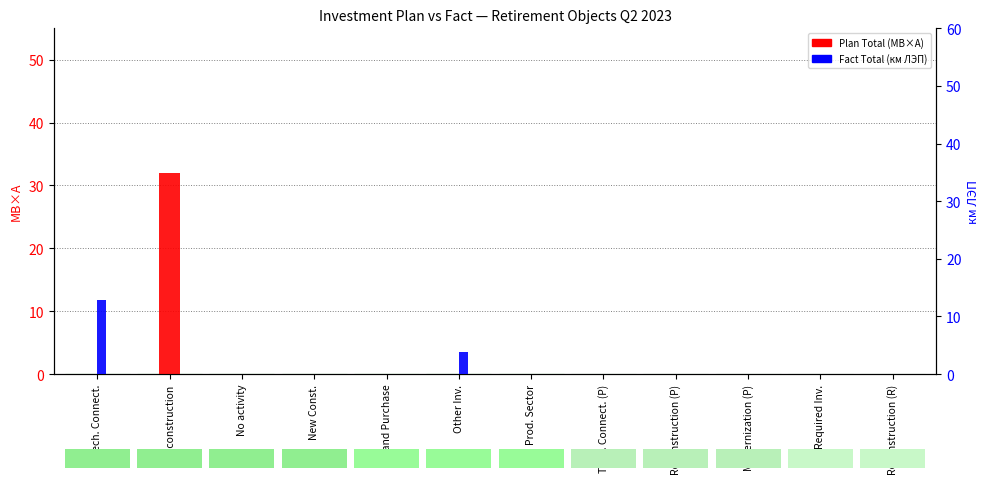

At which category does the chart reach its minimum across all series?

Tech. Connect.